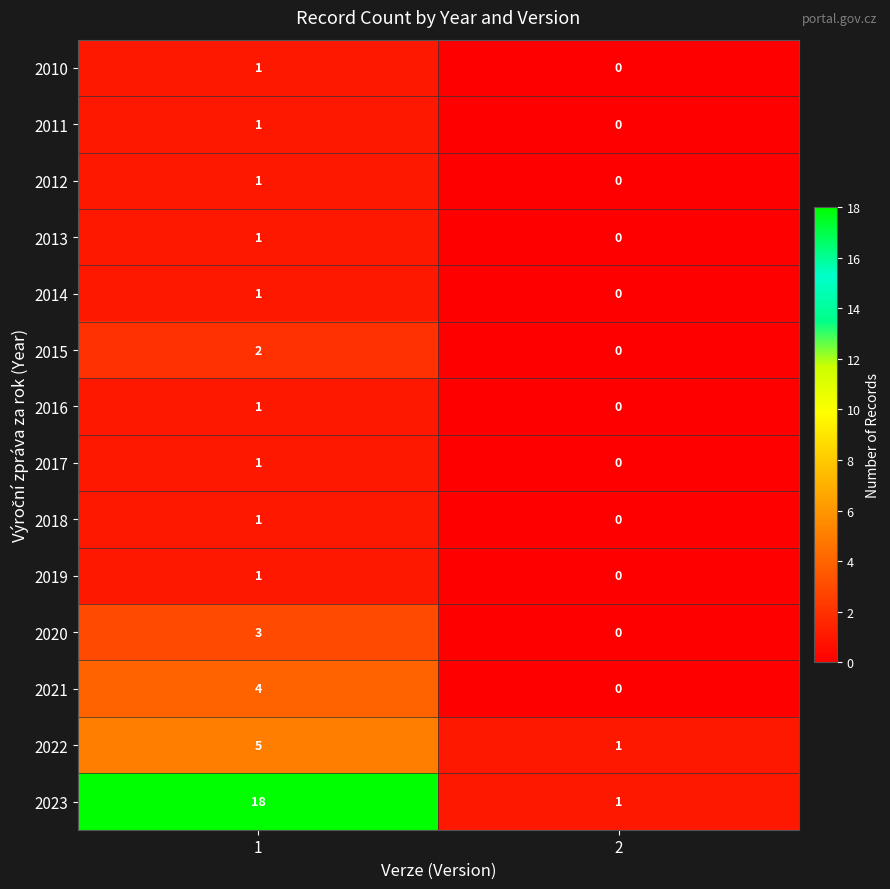

List the labels in order of 2012 value, largest first.

1, 2